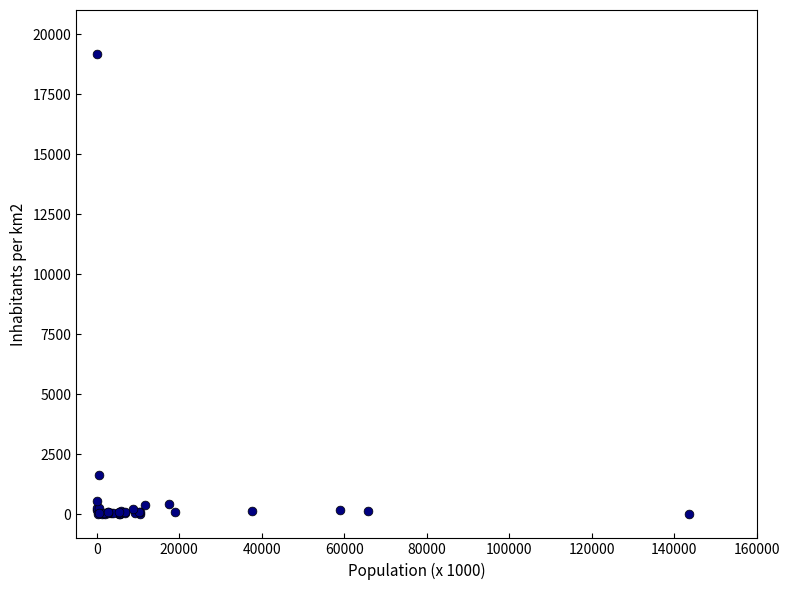

What Y value in the scatter plot is closest to 9589?

1654